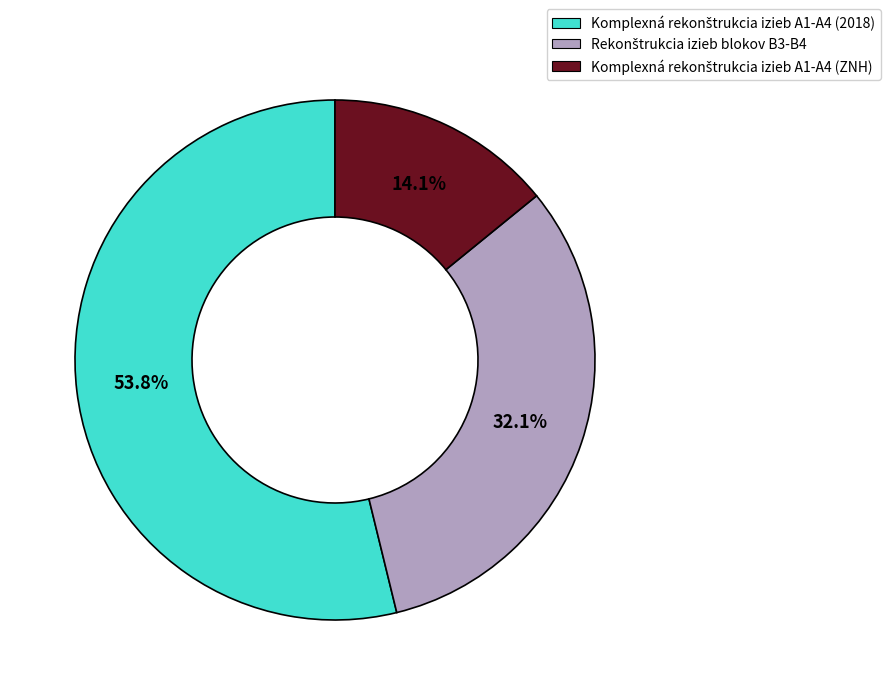

Is there a majority slice in this chart?

Yes